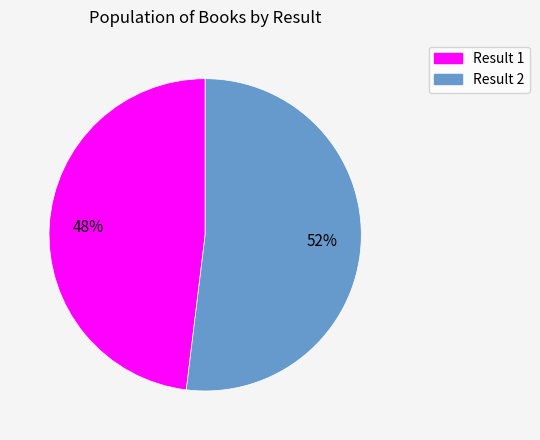

Does any single category account for the majority?

Yes